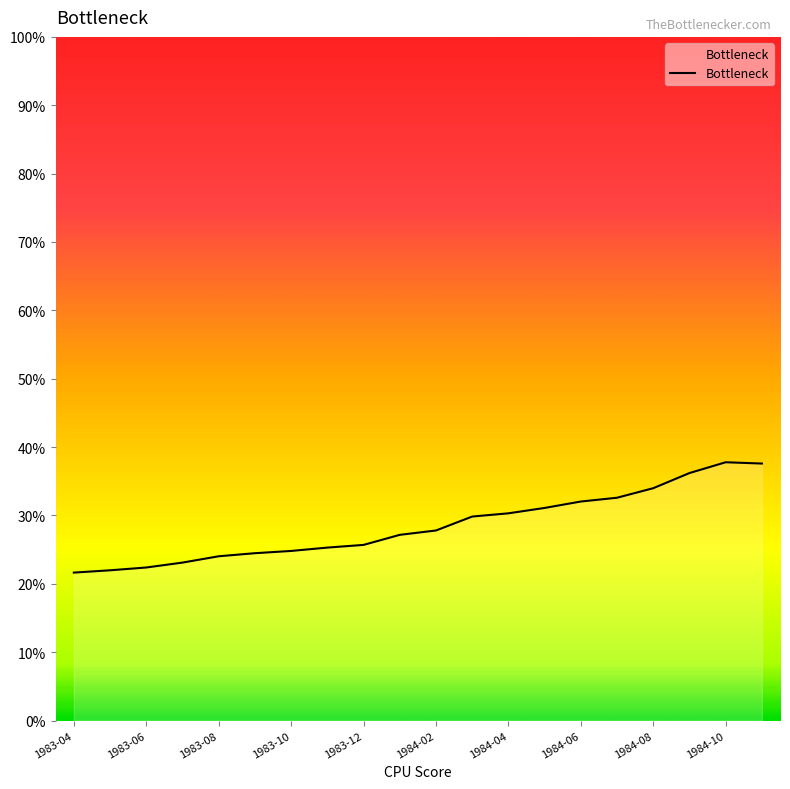

What is the value of the 3rd point from the left?

0.2